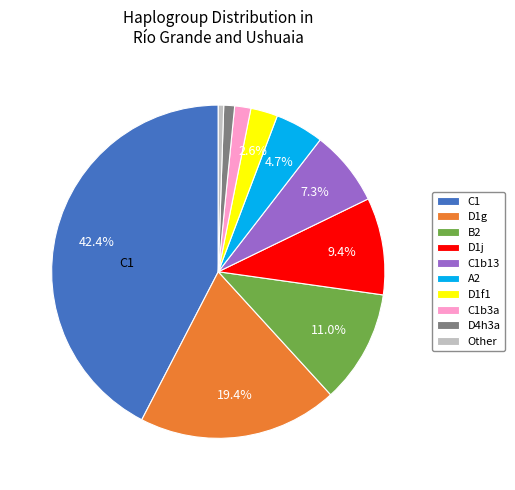

Is there a majority slice in this chart?

No